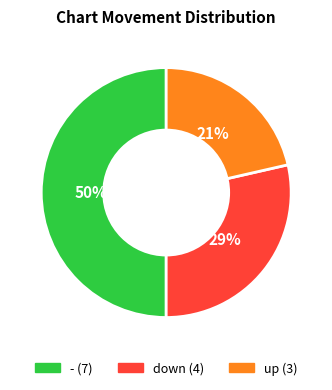

What percentage is the up slice, to the nearest percent?

21%